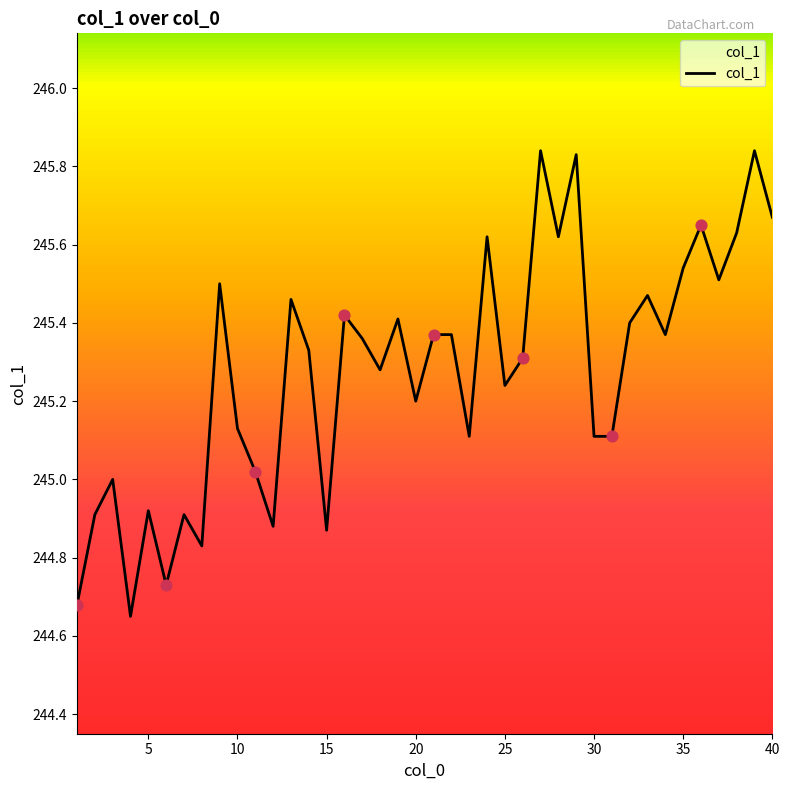

What is the difference between the maximum and minimum values?

1.2